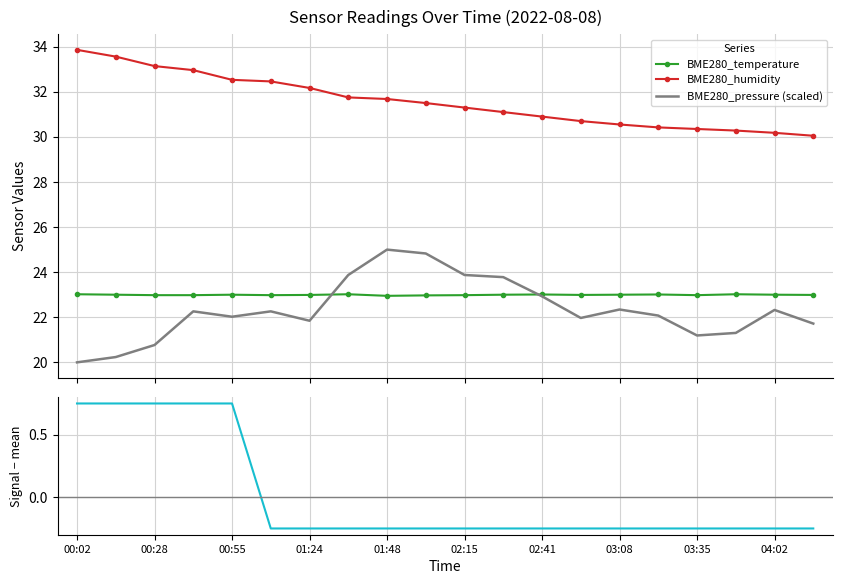

What position from the left is 19?

20